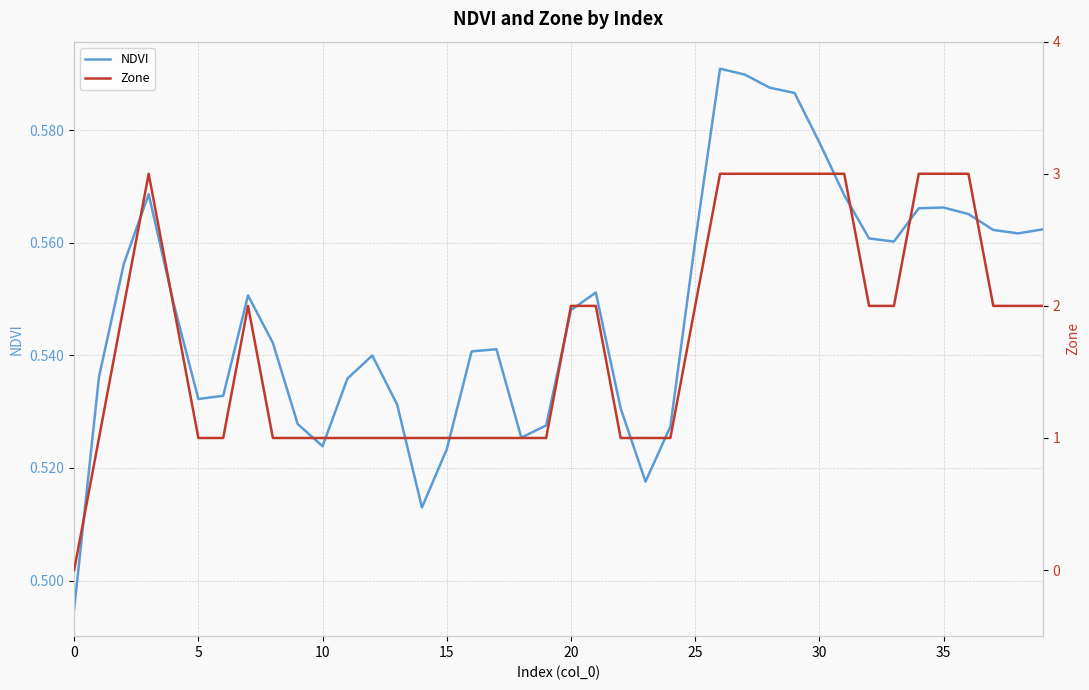

What is the sum of the Zone values at 36 and 19?

4.0